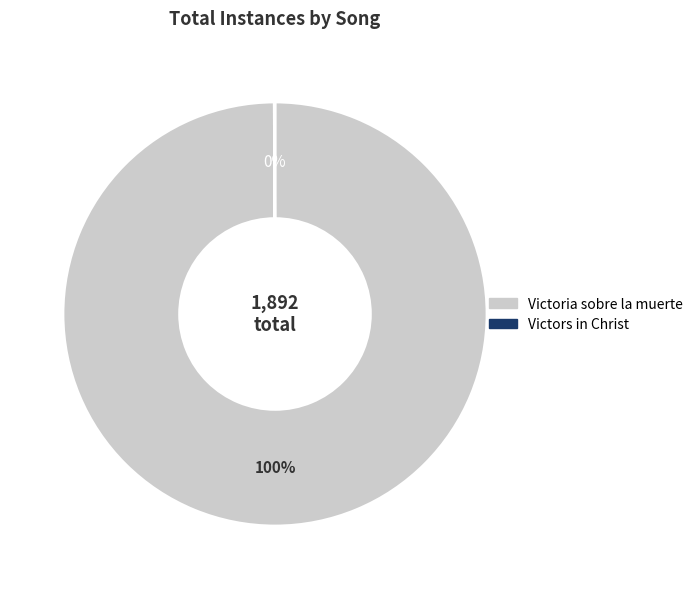

What is the largest slice in the pie chart?

Victoria sobre la muerte